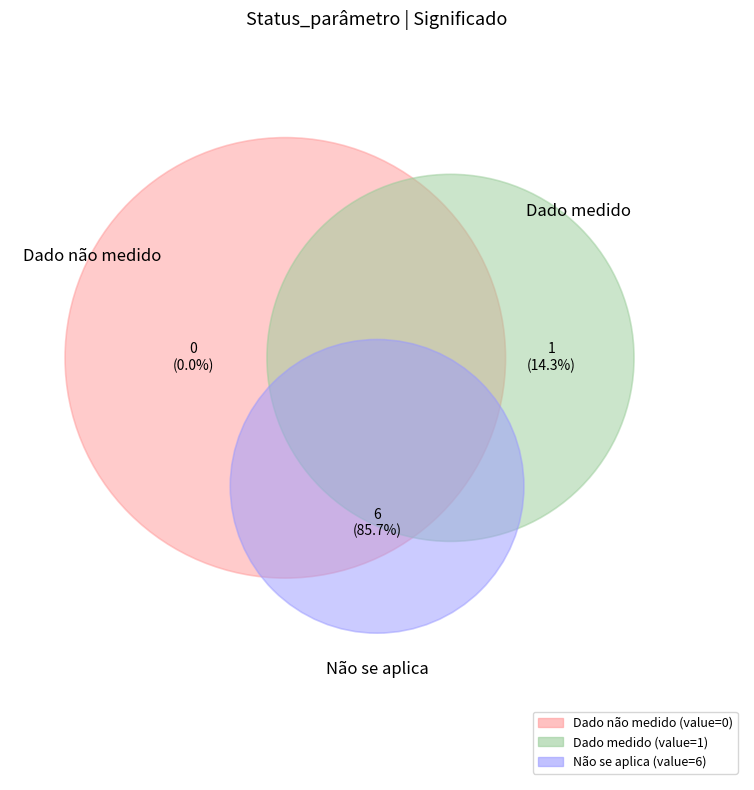

Combined, do Dado medido and Não se aplica account for over 50%?

Yes